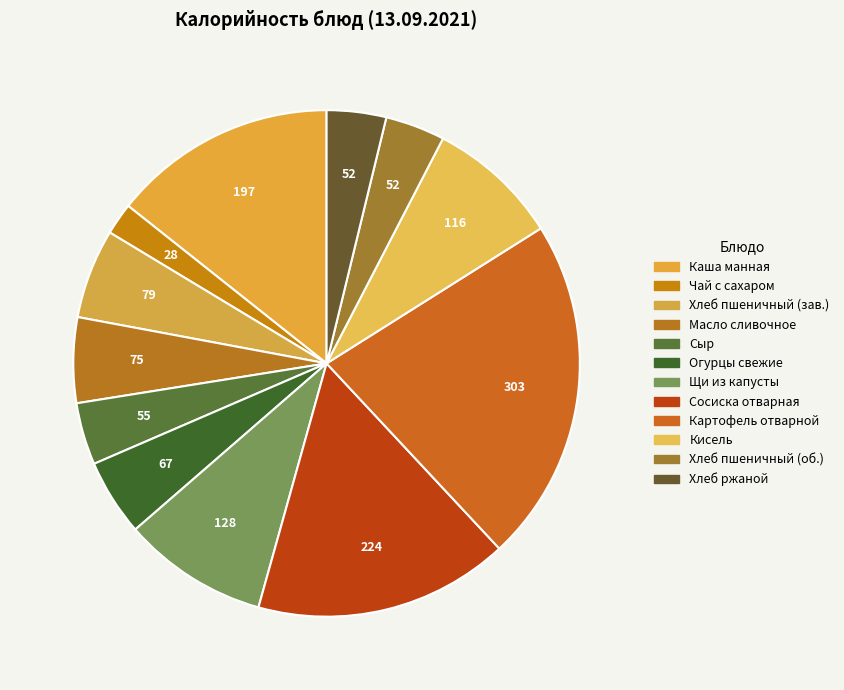

How many segments does this pie chart have?

12